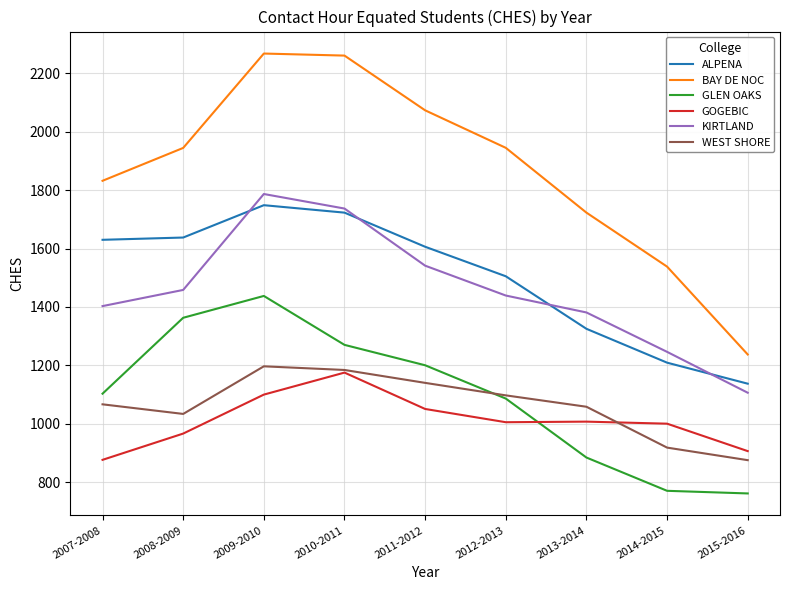

True or false: WEST SHORE has a value of 324.6 at 2015-2016.

False